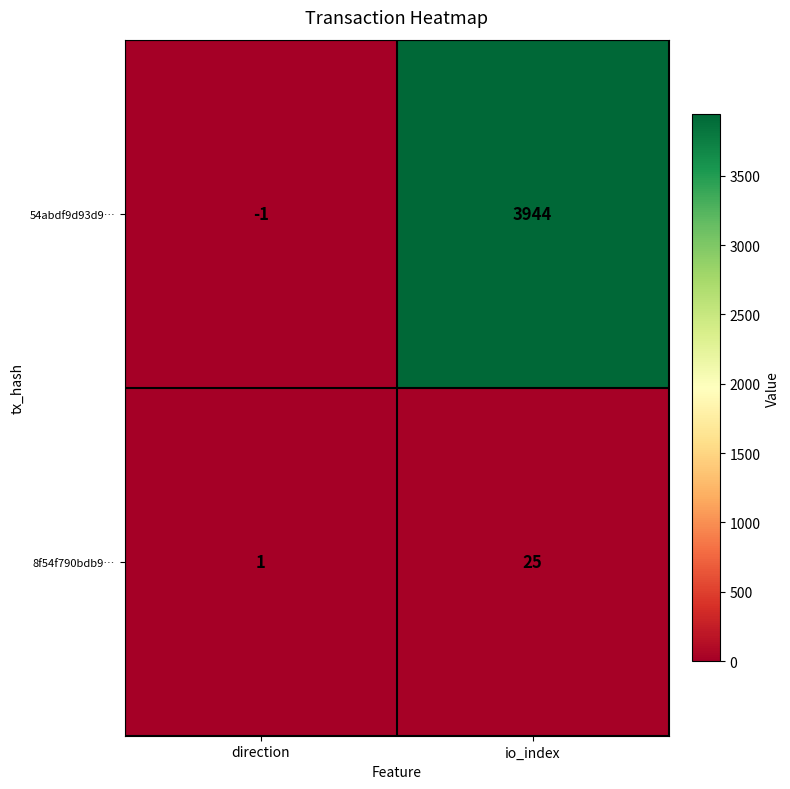

What is the sum of all 8f54f790bdb9… values?

26